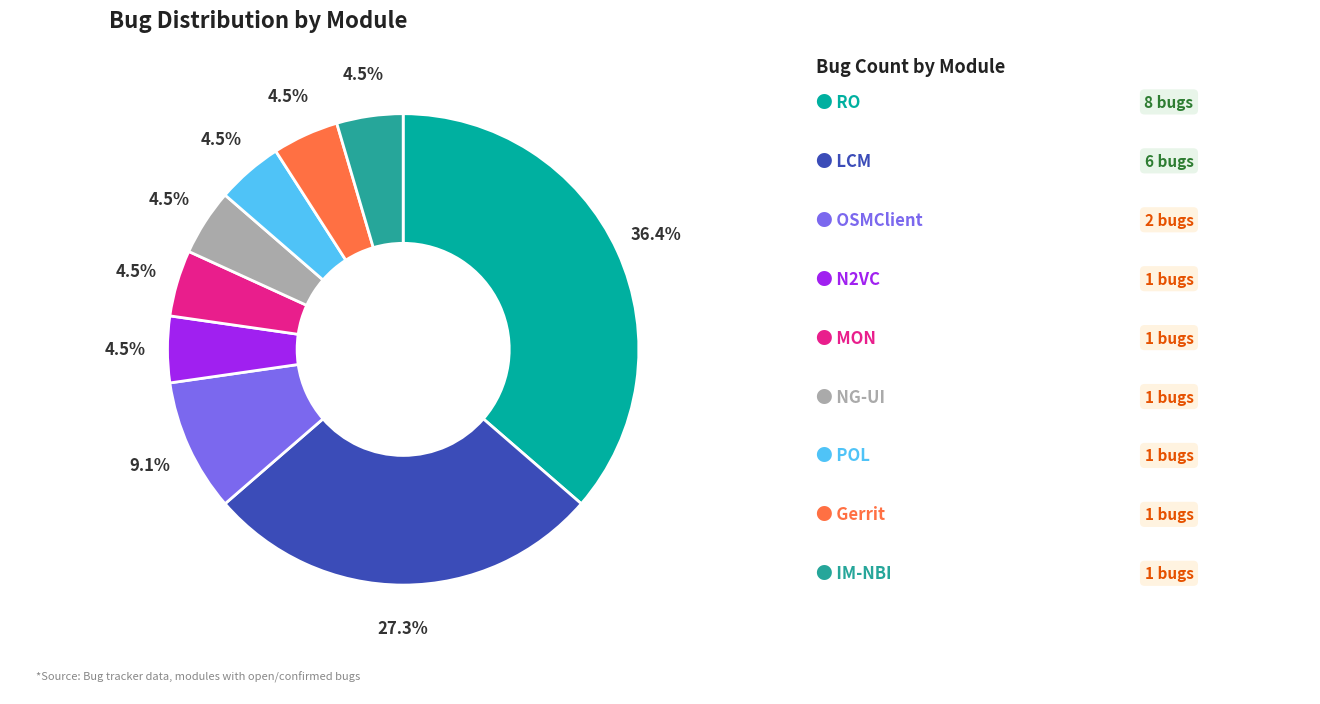

How many segments does this pie chart have?

9